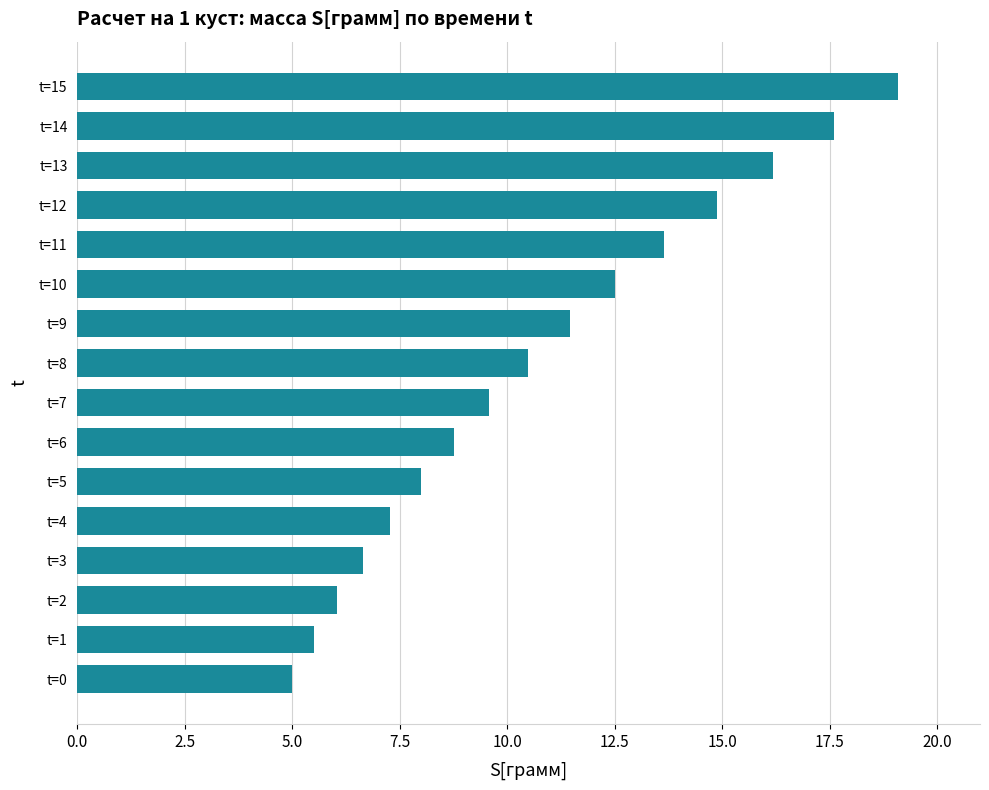

What is the change in value from t=2 to t=11?

+7.6